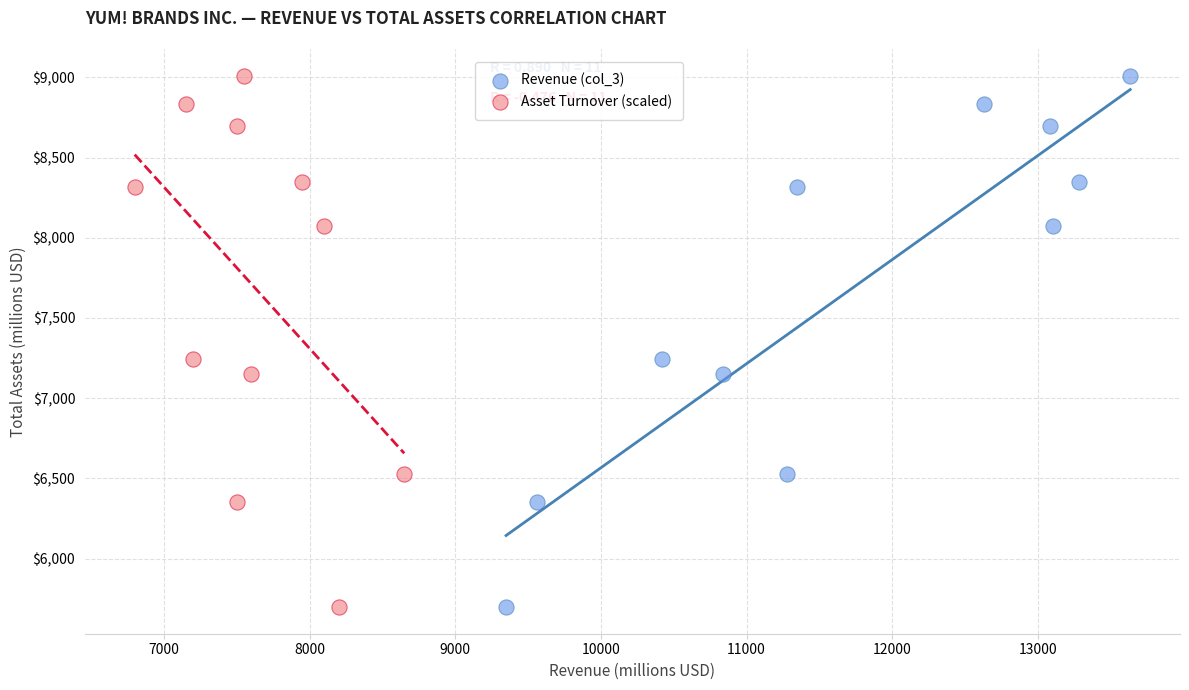

What are all the series names shown in the legend?

Revenue (col_3), Asset Turnover (scaled)